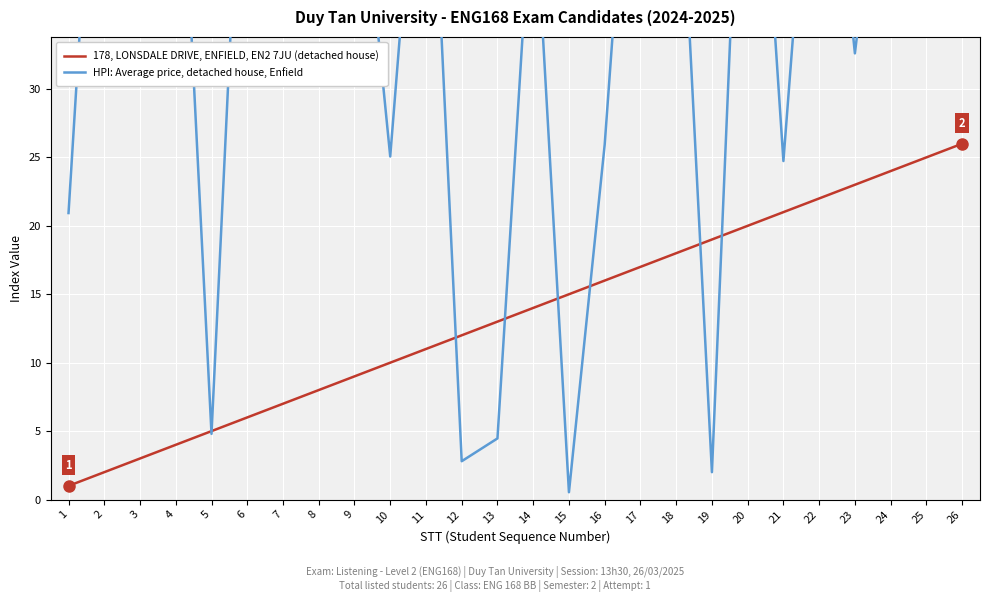

Is it true that HPI: Average price, detached house, Enfield equals 62.1 at 17?

True